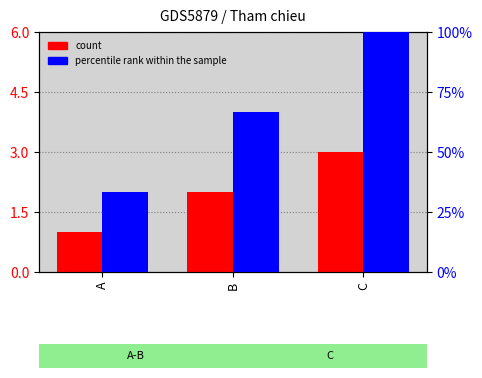

Reading left to right, list all the values displayed in this chart.

count: 1.0	2.0	3.0
percentile rank within the sample: 33.3	66.7	100.0